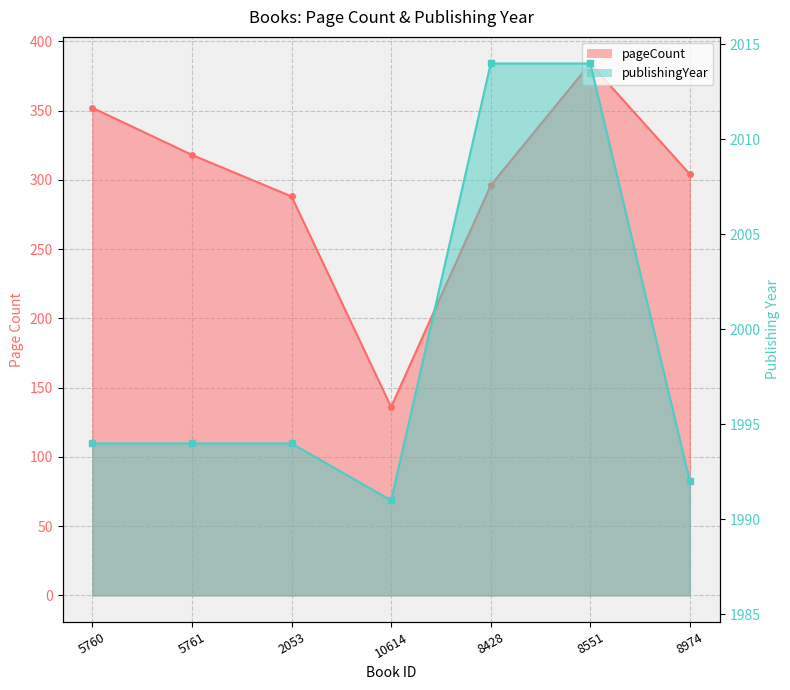

How many lines are shown in the chart?

2